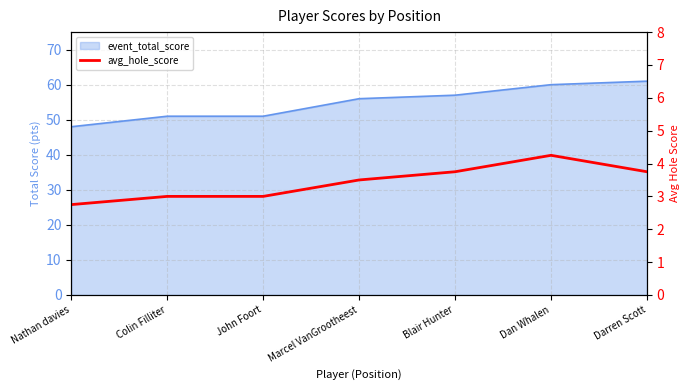

List the labels in order of value, largest first.

Dan Whalen, Blair Hunter, Darren Scott, Marcel VanGrootheest, Colin Filliter, John Foort, Nathan davies